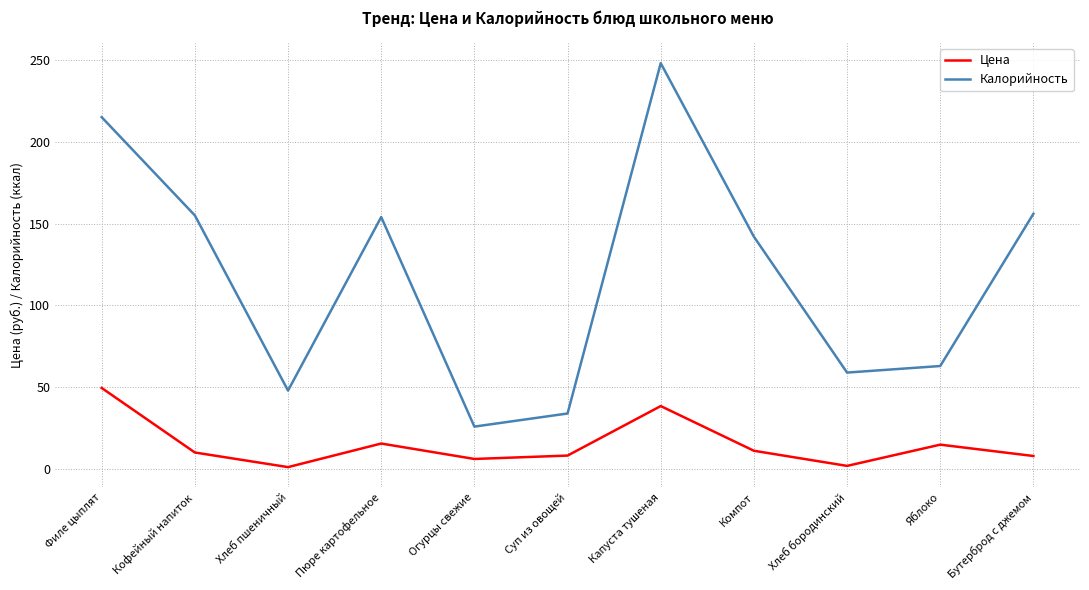

Count the number of categories in the chart.

11